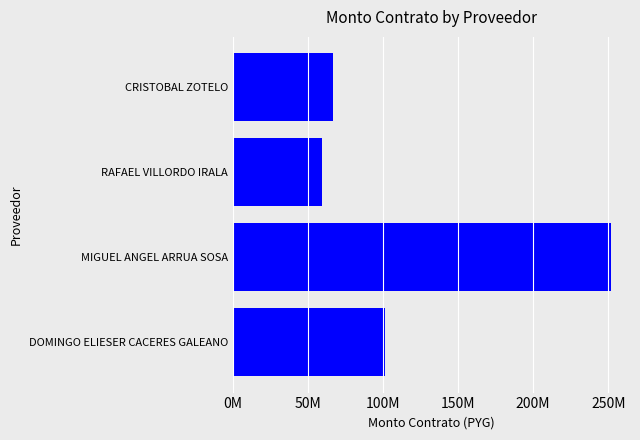

Does the chart contain any negative values?

No